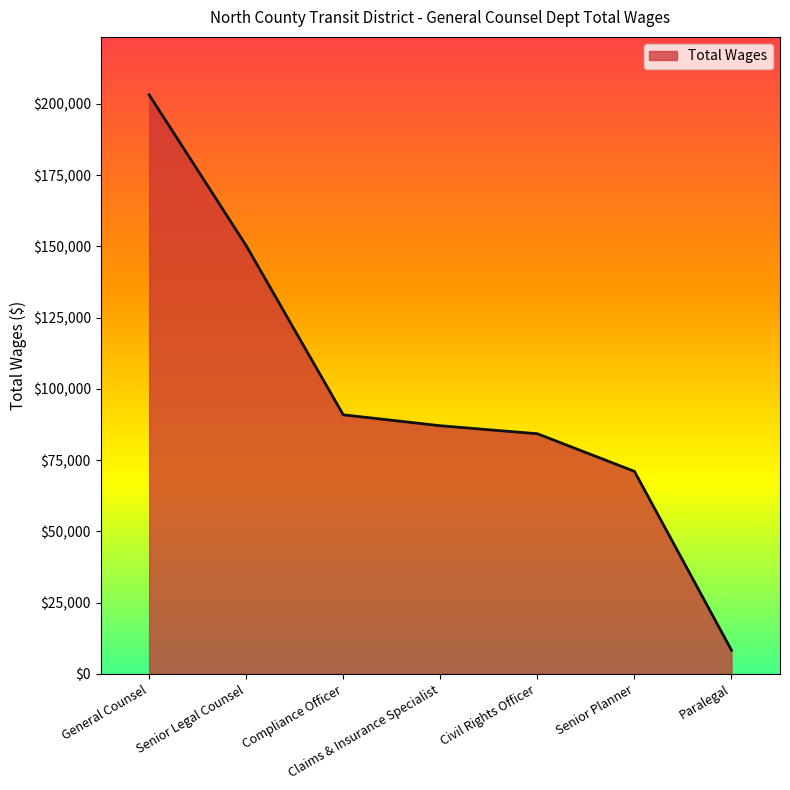

Reading right to left, transcribe all the data shown in this chart.

Paralegal=8338	Senior Planner=71090	Civil Rights Officer=84284	Claims & Insurance Specialist=87093	Compliance Officer=90923	Senior Legal Counsel=150281	General Counsel=203205